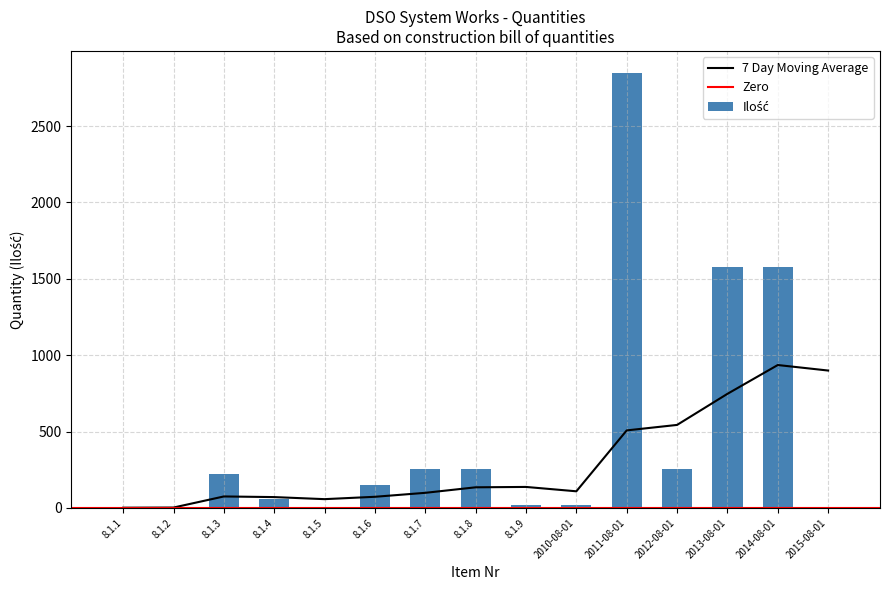

How many bars are there in total?

15